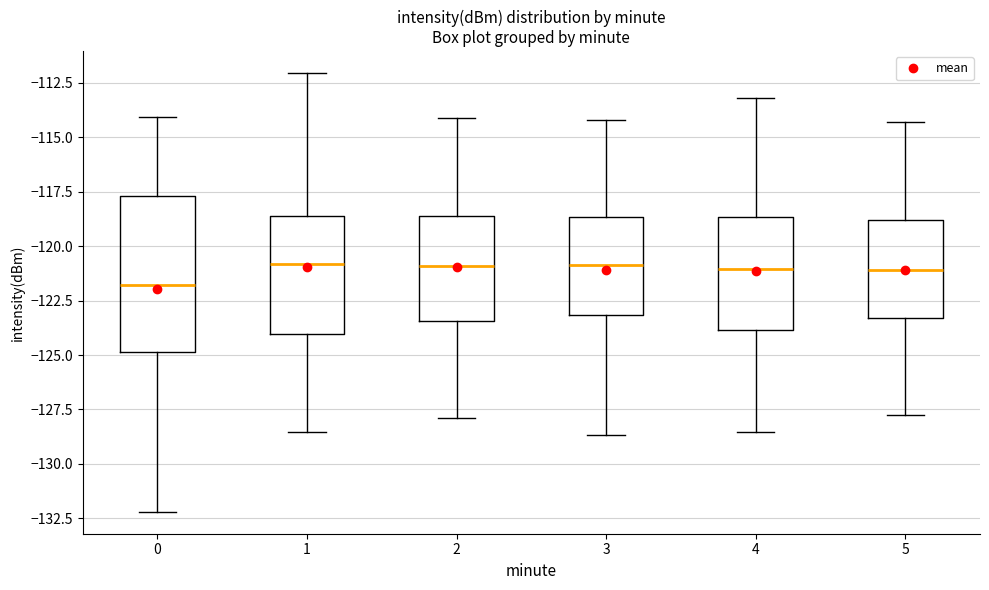

Comparing the boxes themselves (not the whiskers), which one is the tallest?

0